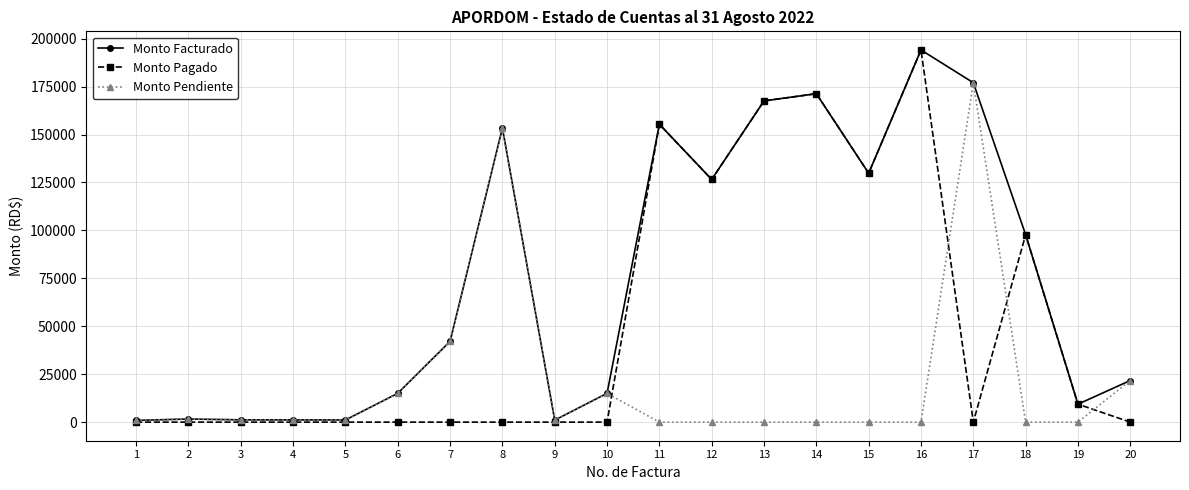

What is the value of the Monto Facturado point at the 4th from the left?

1161.0